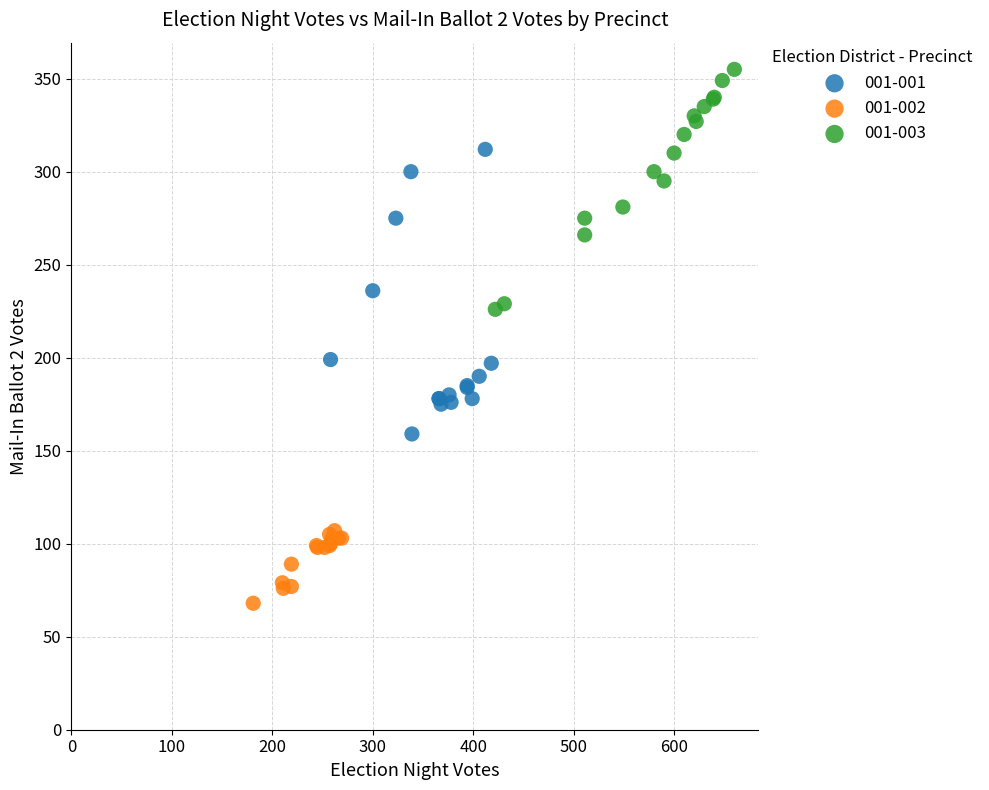

What are all the series names shown in the legend?

001-001, 001-002, 001-003